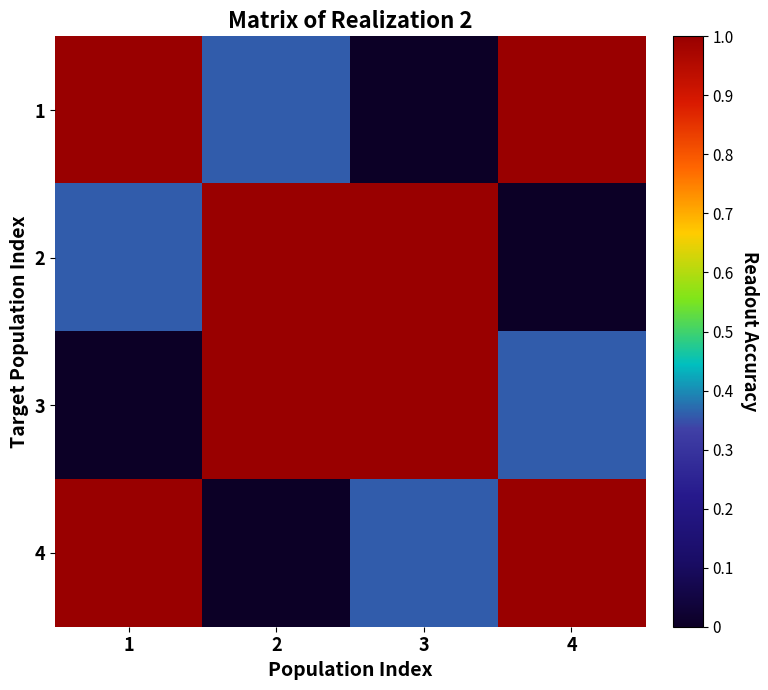

Rank the series at 4 from highest to lowest value.

1, 4, 3, 2